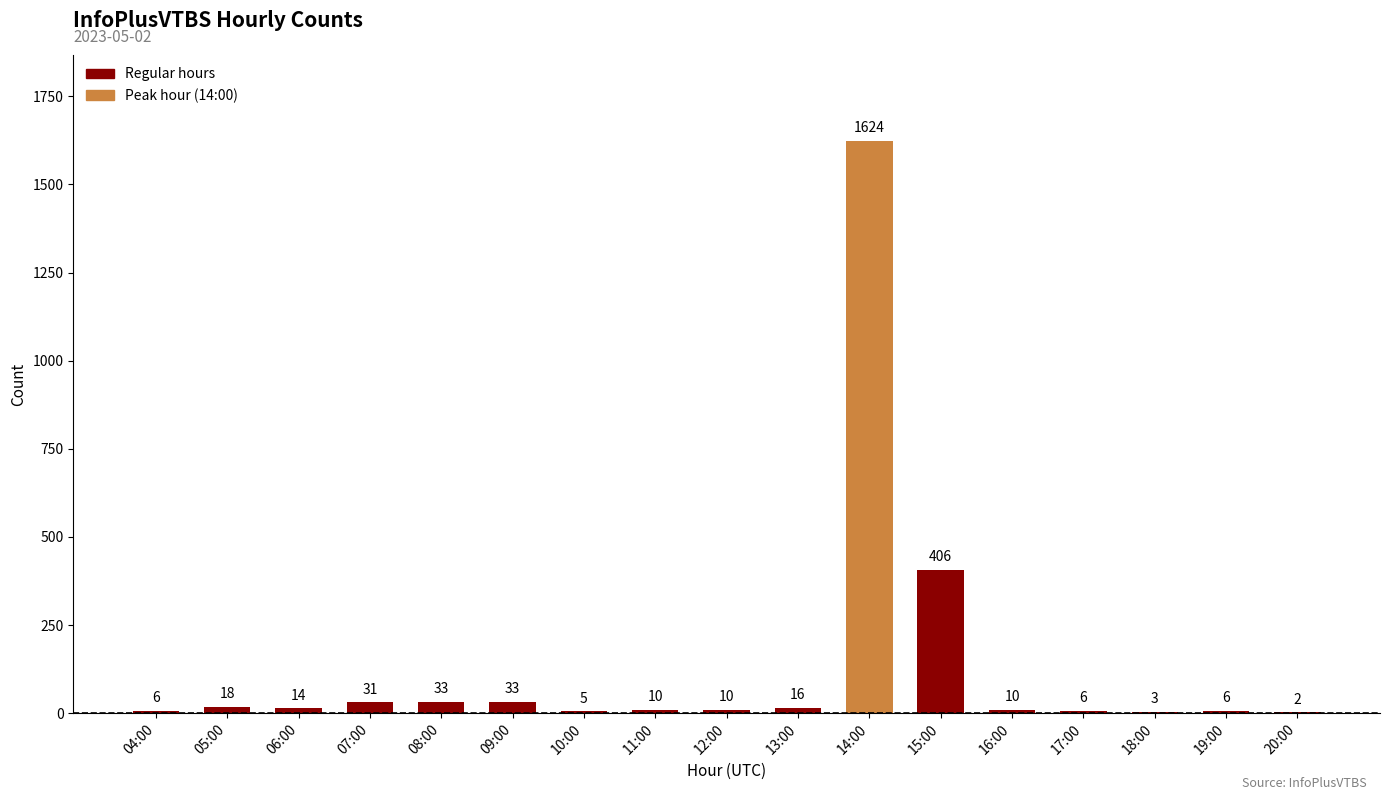

What is the change in value from 05:00 to 10:00?

-13